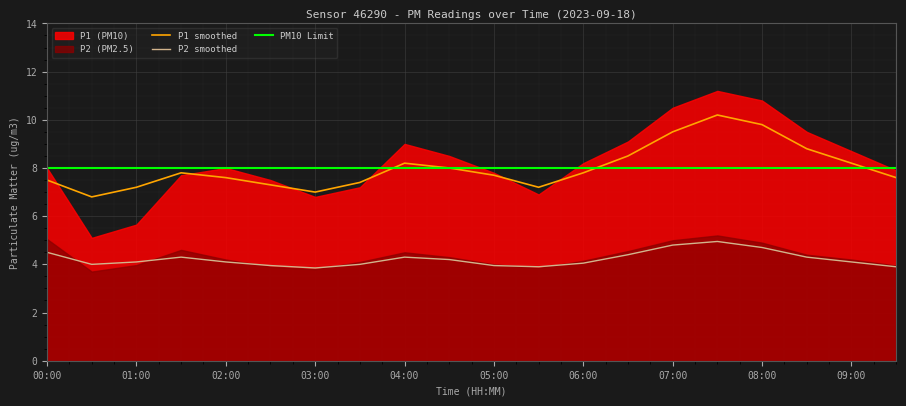

The value of P2 smoothed at 09:00 is 1.9. True or false?

False